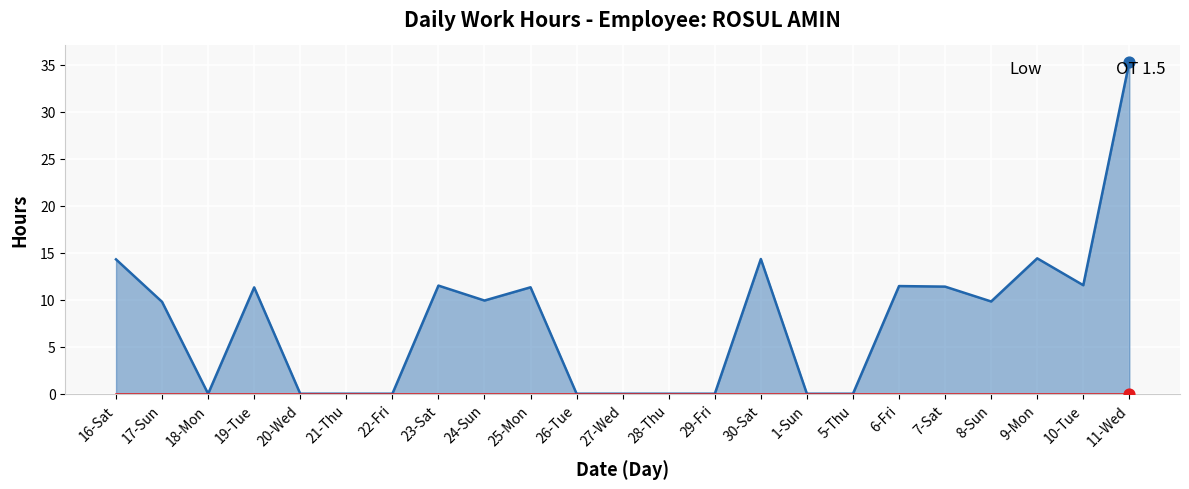

Which series has the largest total across all categories?

Low